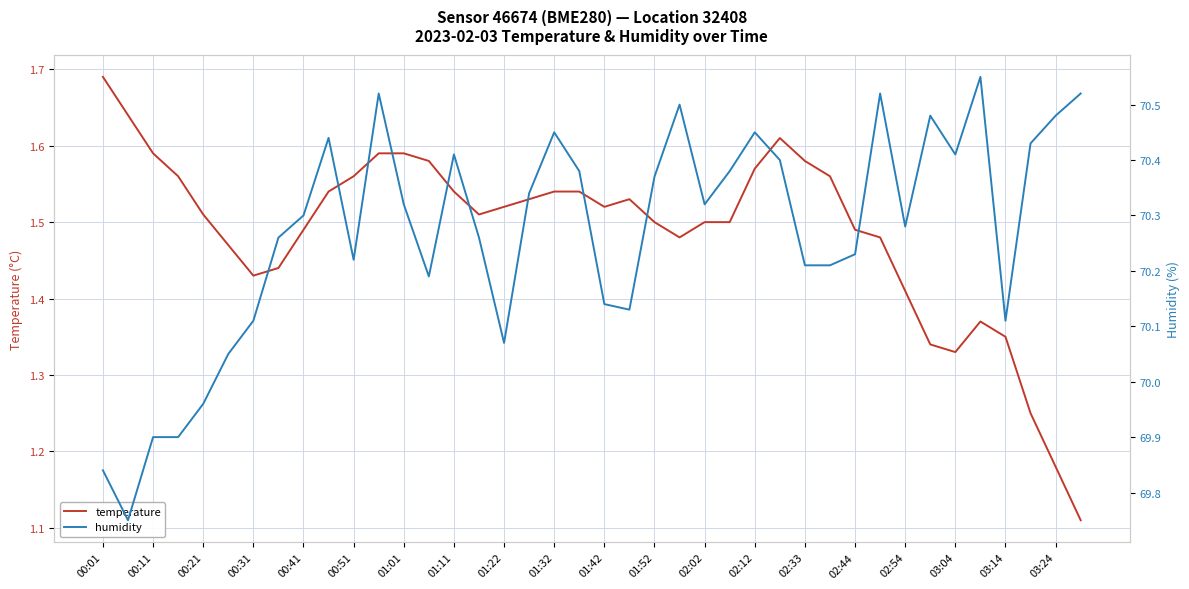

Which category has the highest value in the temperature series?

00:01